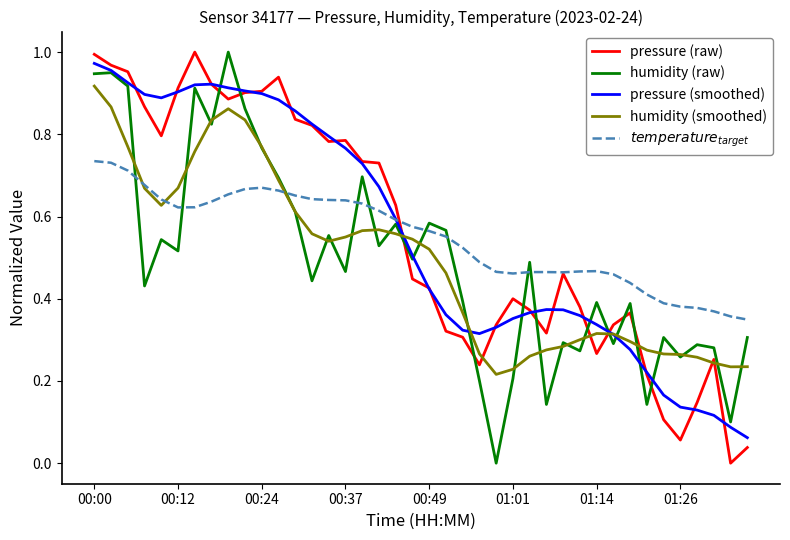

Which category has the highest value in the humidity (smoothed) series?

00:00